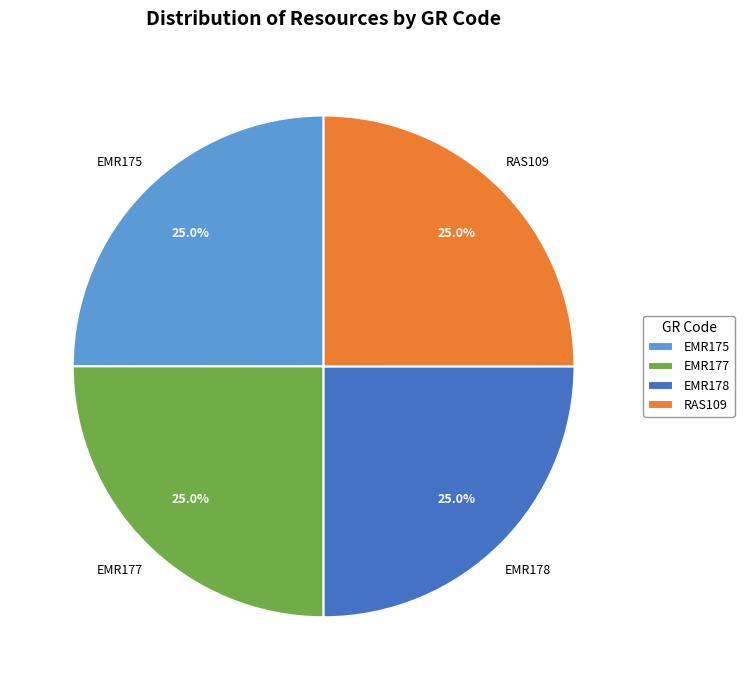

Is it true that RAS109 is 25% of the pie?

True